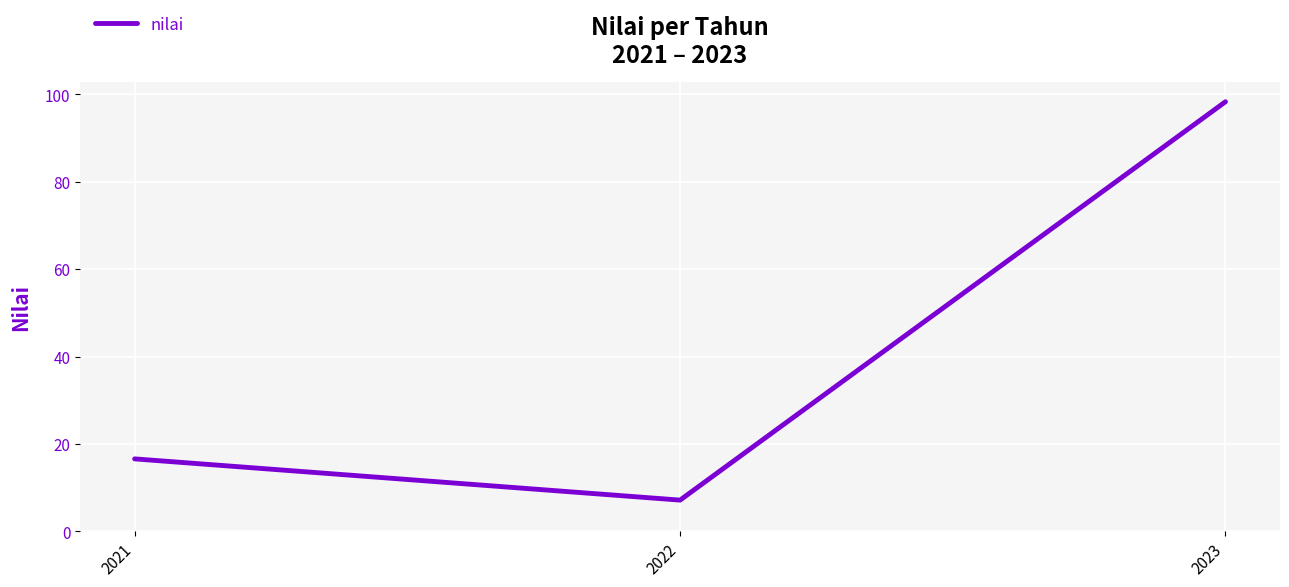

Where does the data first go above 16?

2021